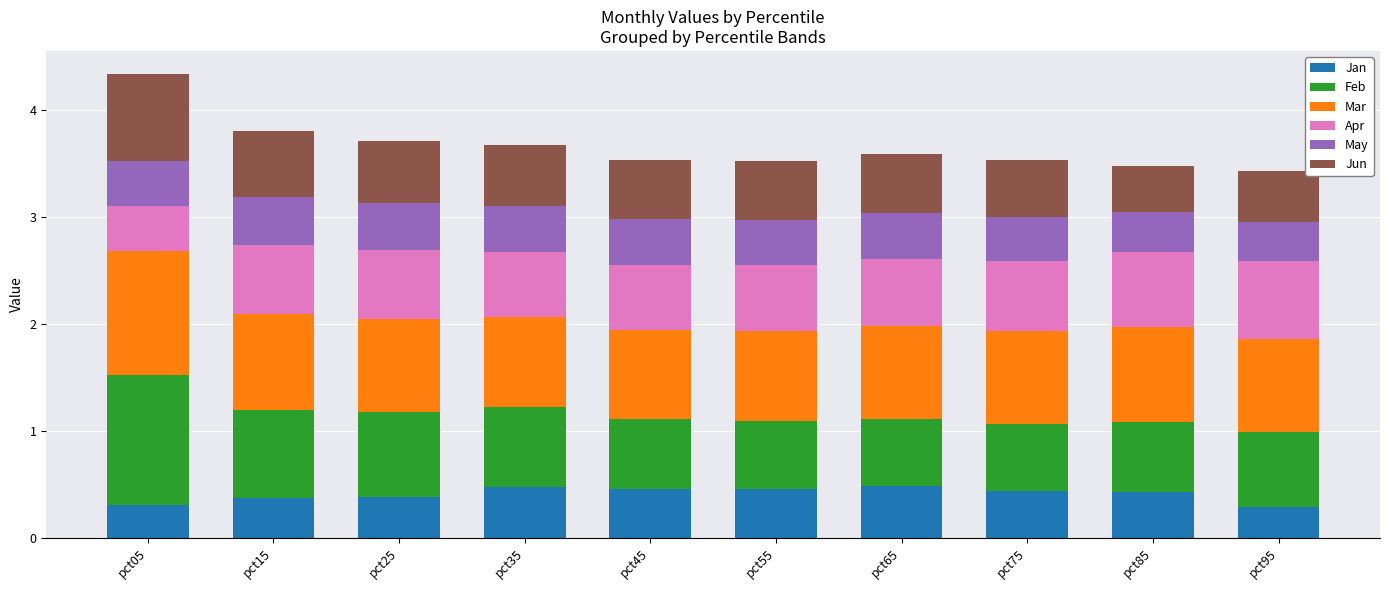

What is the total value across all series at pct35?

3.7